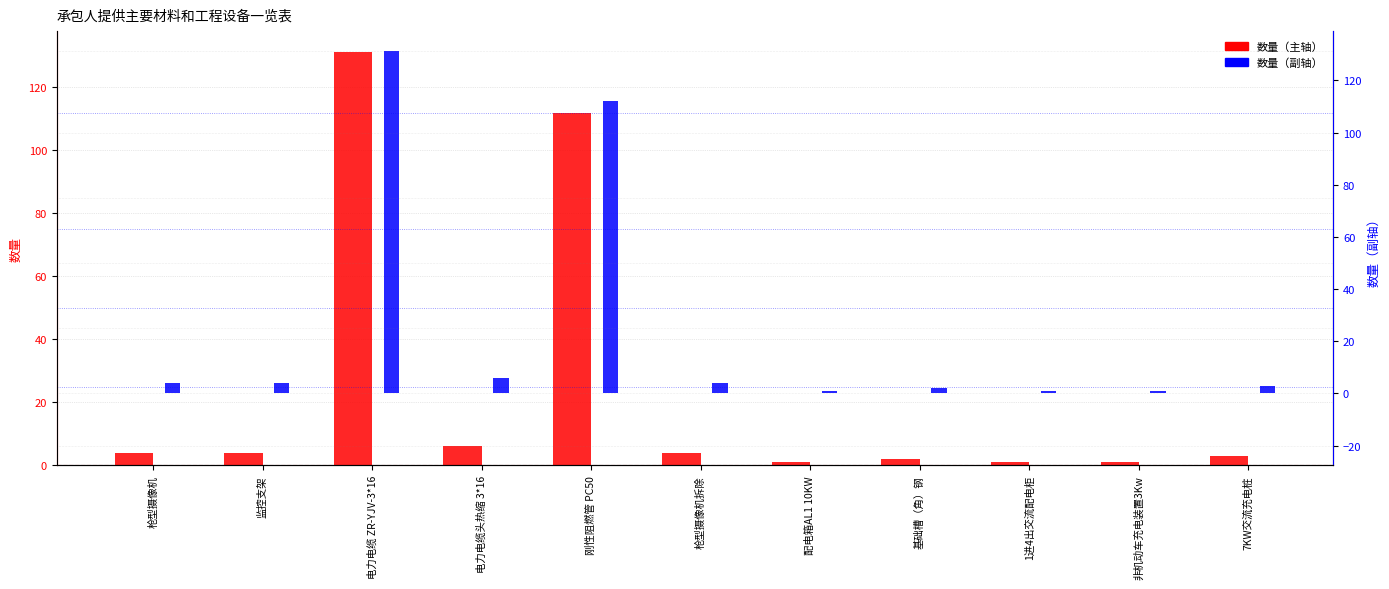

List the labels in order of 数量（副） value, largest first.

电力电缆 ZR-YJV-3*16, 刚性阻燃管 PC50, 电力电缆头热缩 3*16, 枪型摄像机, 监控支架, 枪型摄像机拆除, 7KW交流充电桩, 基础槽（角）钢, 配电箱AL1 10KW, 1进4出交流配电柜, 非机动车充电装置3Kw